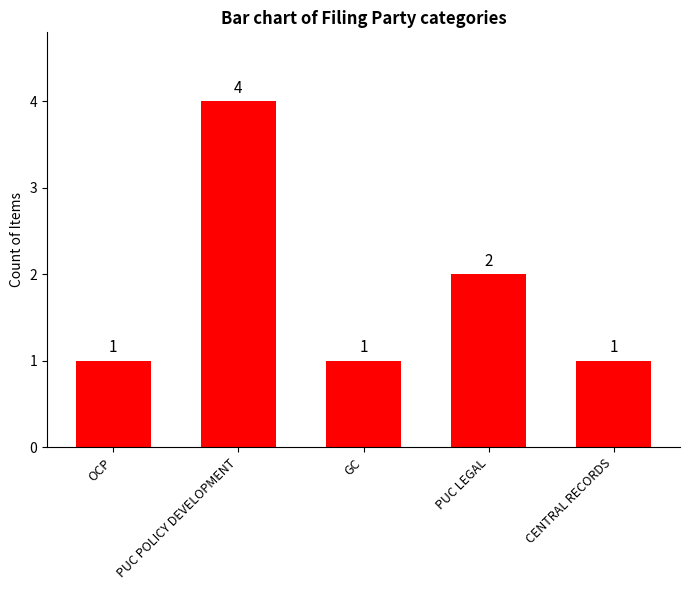

What is the approximate value at GC?

1